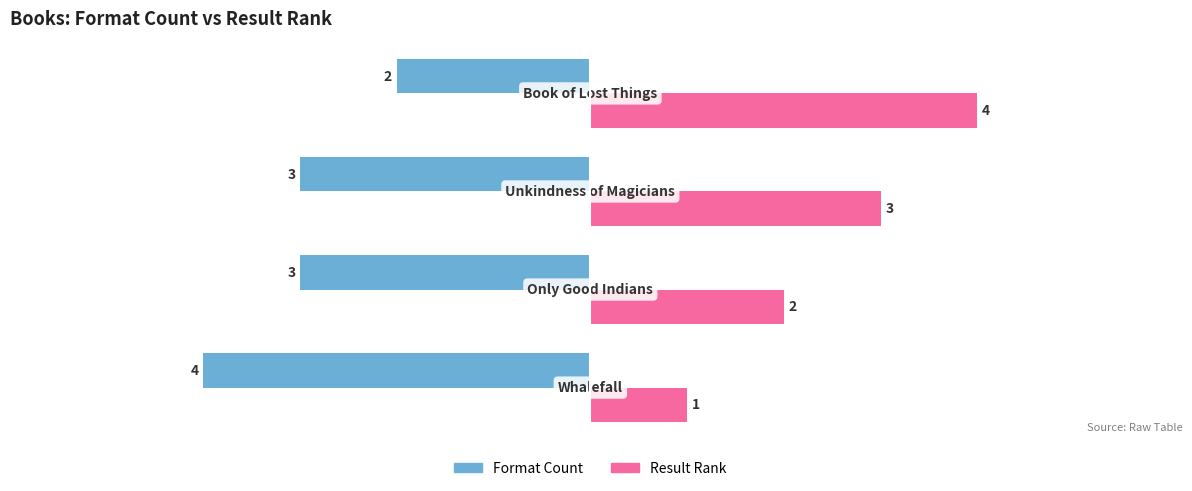

How many Result Rank values are between 2 and 4?

3